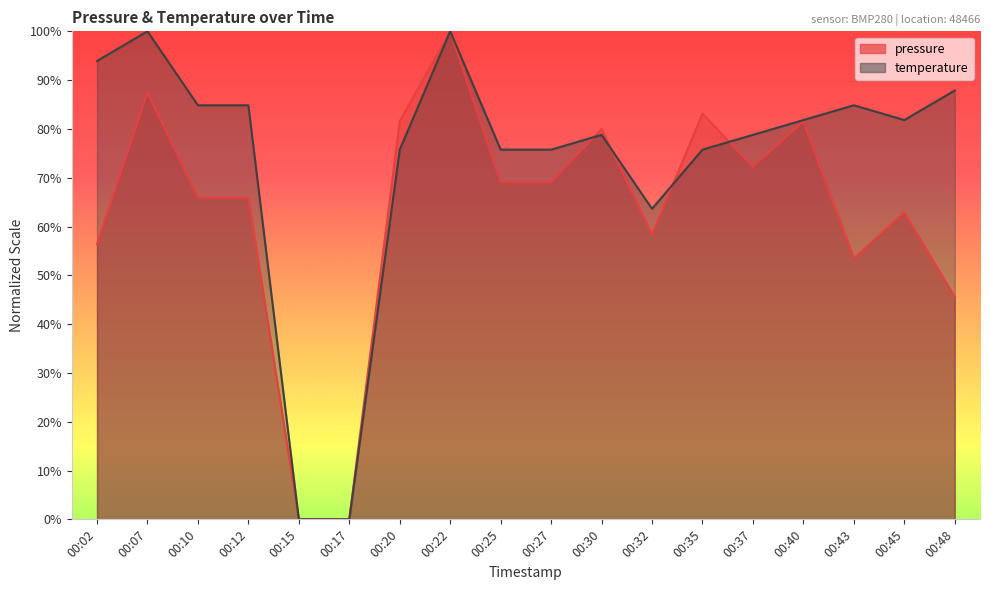

The pressure series shows 72.0 at 00:48. True or false?

False